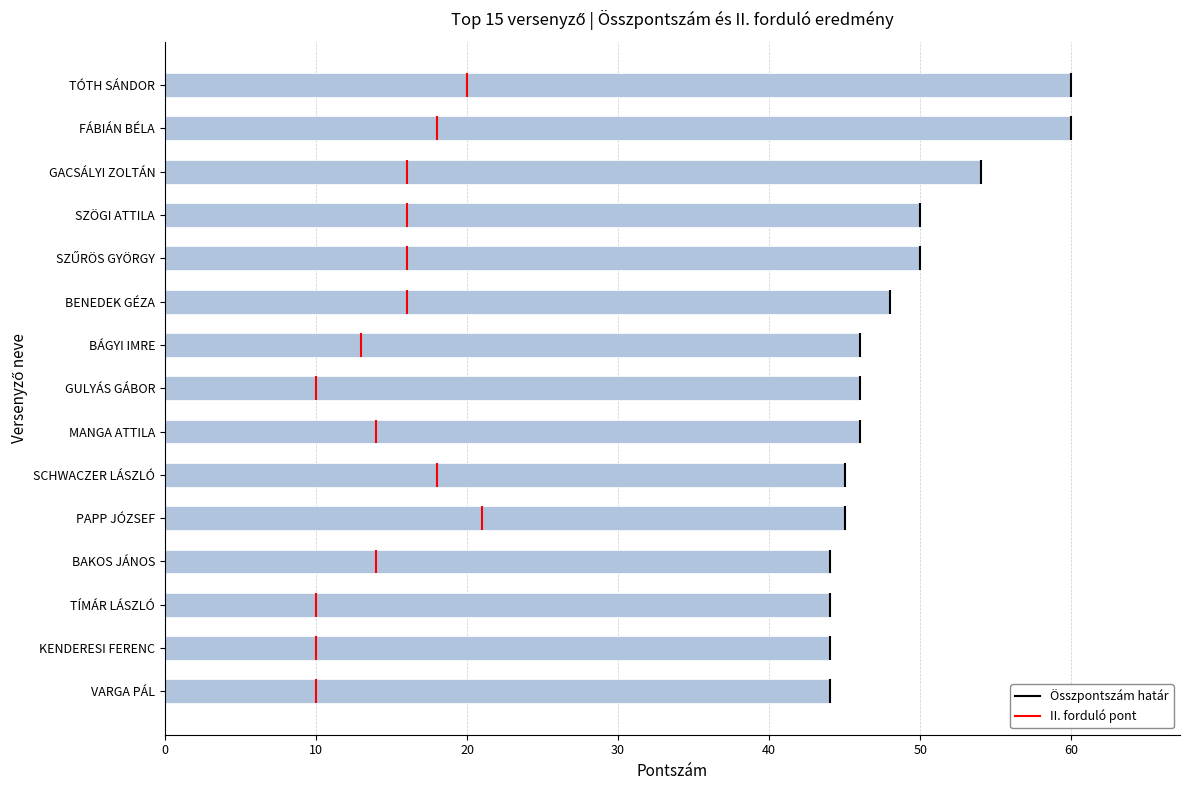

Count the number of categories in the chart.

15